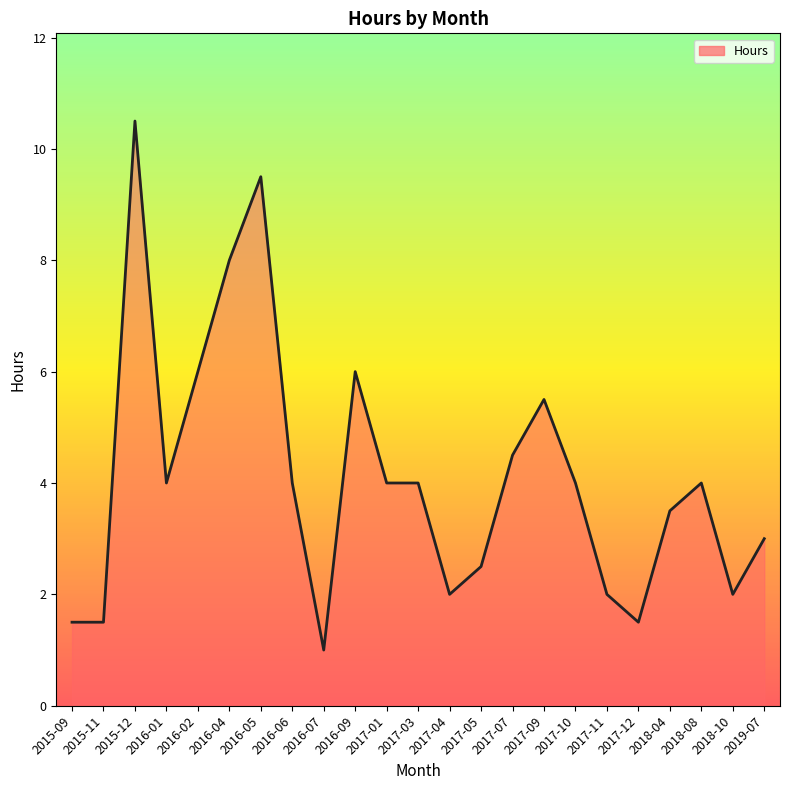

Is it true that the value at 2016-01 is 4.0?

True